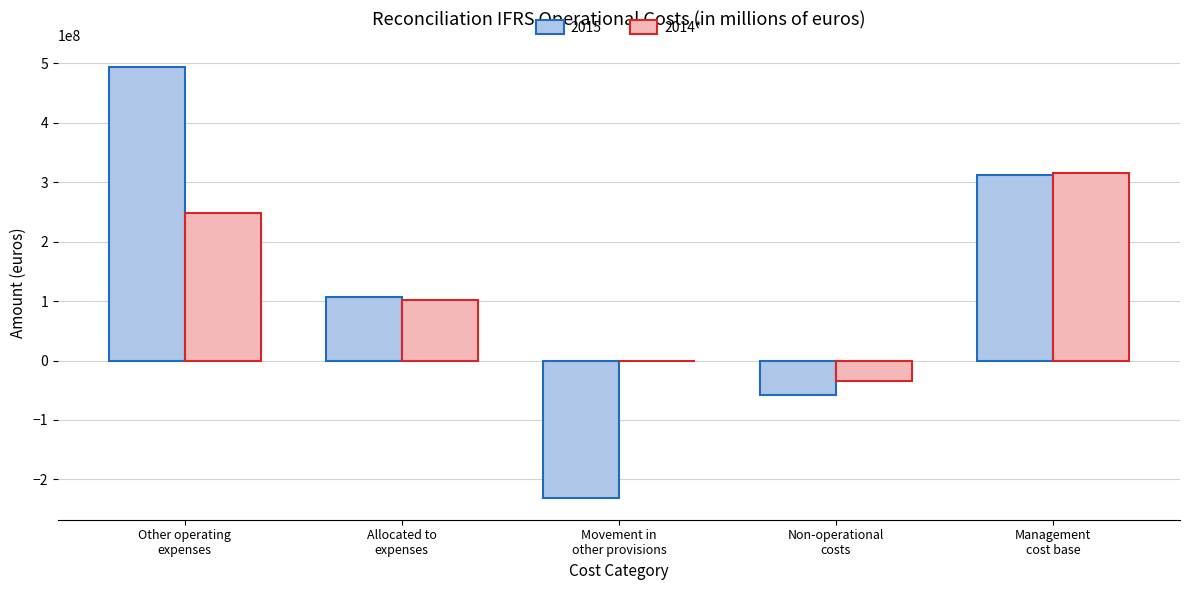

What is the highest value of the 2014* series?

314831384.1